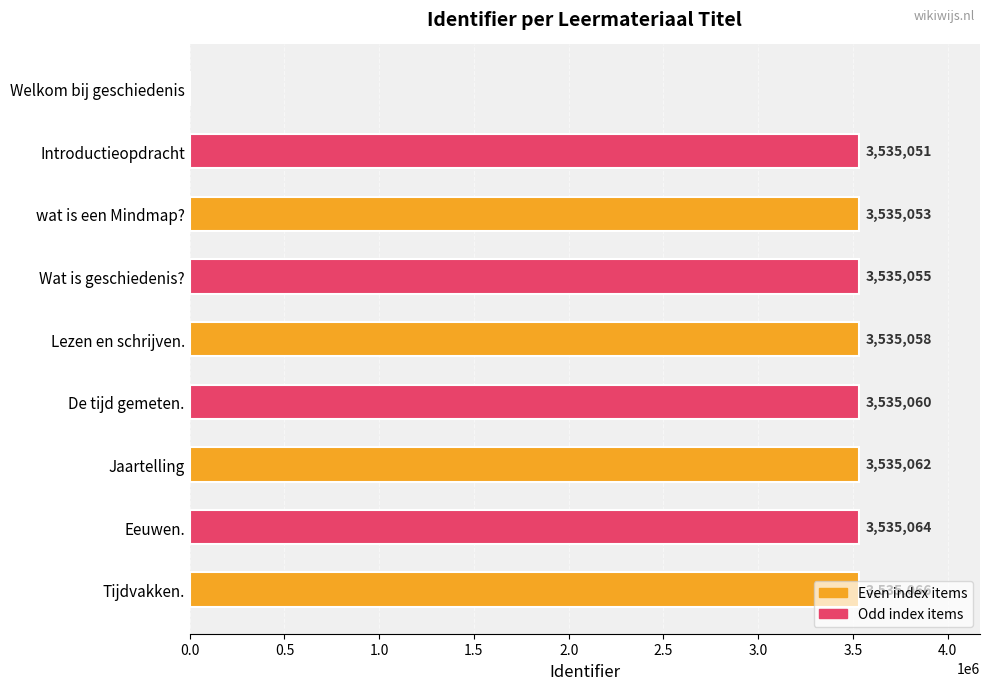

True or false: the data shows 3535053 at wat is een Mindmap?.

True